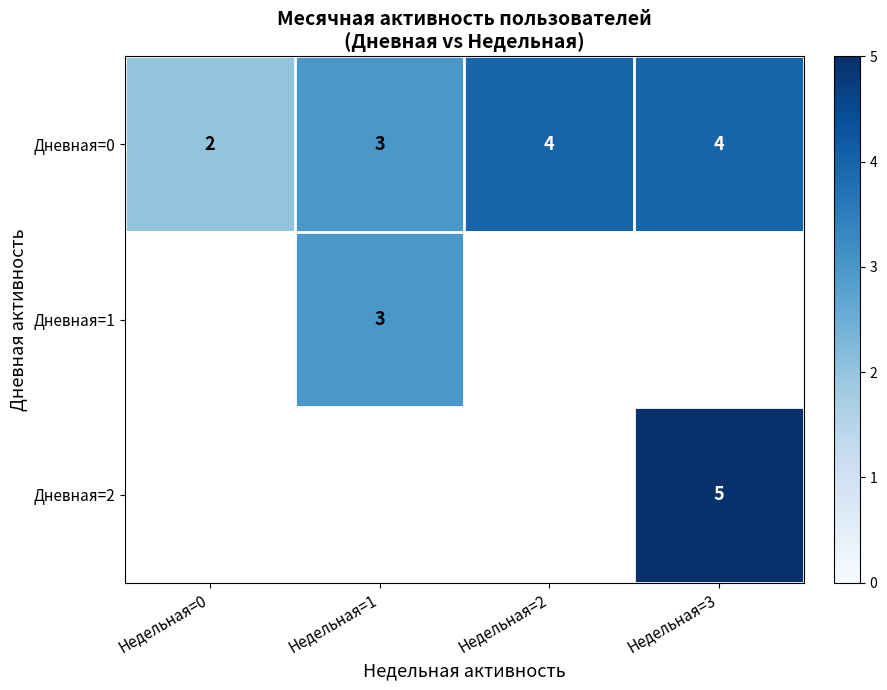

True or false: Дневная=0 has a value of 1 at Недельная=0.

False